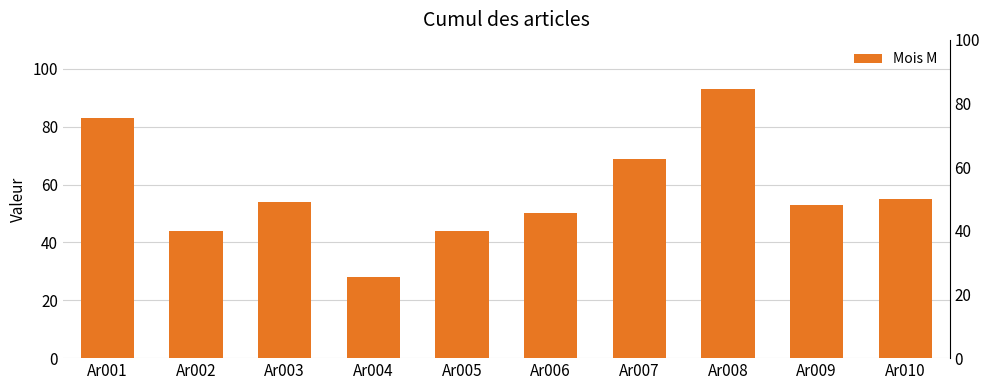

The value at Ar001 is 83. True or false?

True